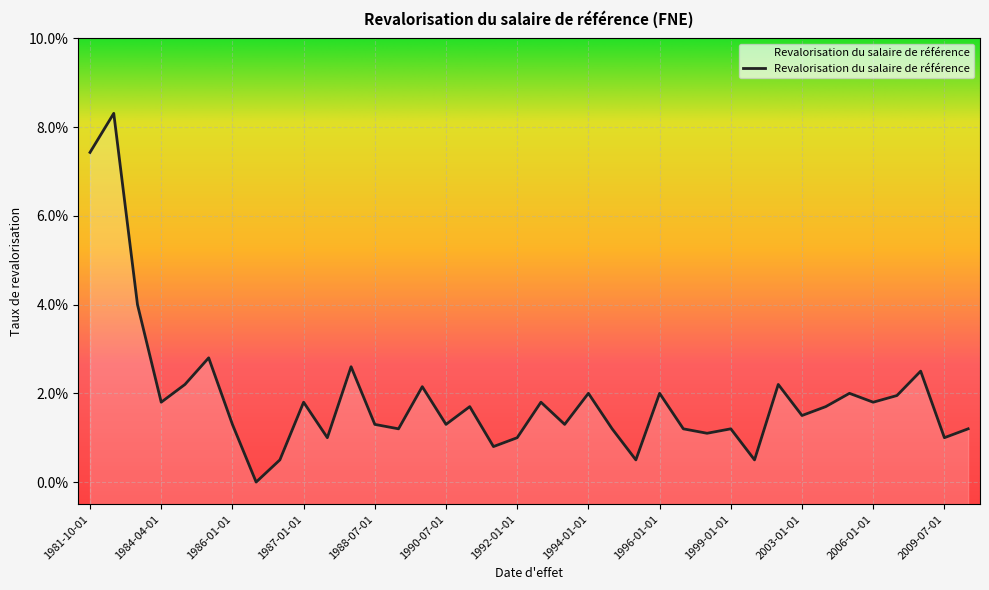

What is the sum of all values?

0.7